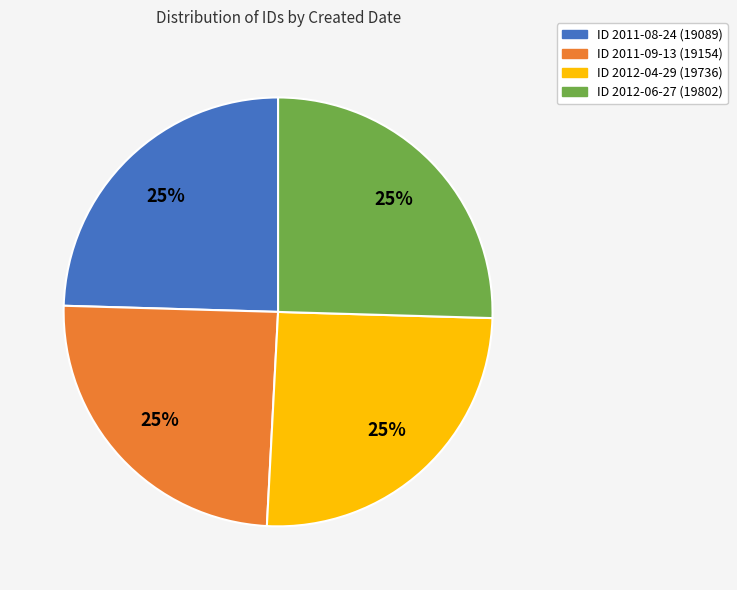

Is there any slice that represents more than half of the pie?

No